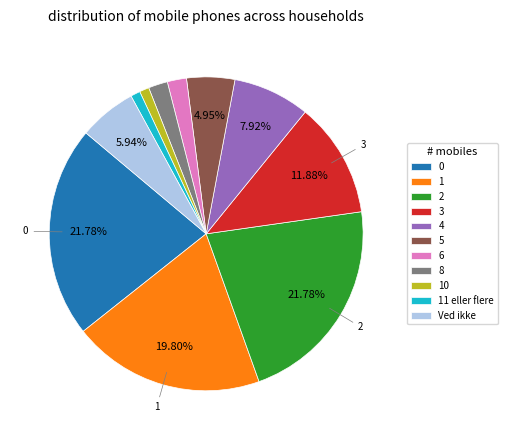

Approximately how many times larger is the value at 11 eller flere compared to 6?

0.5